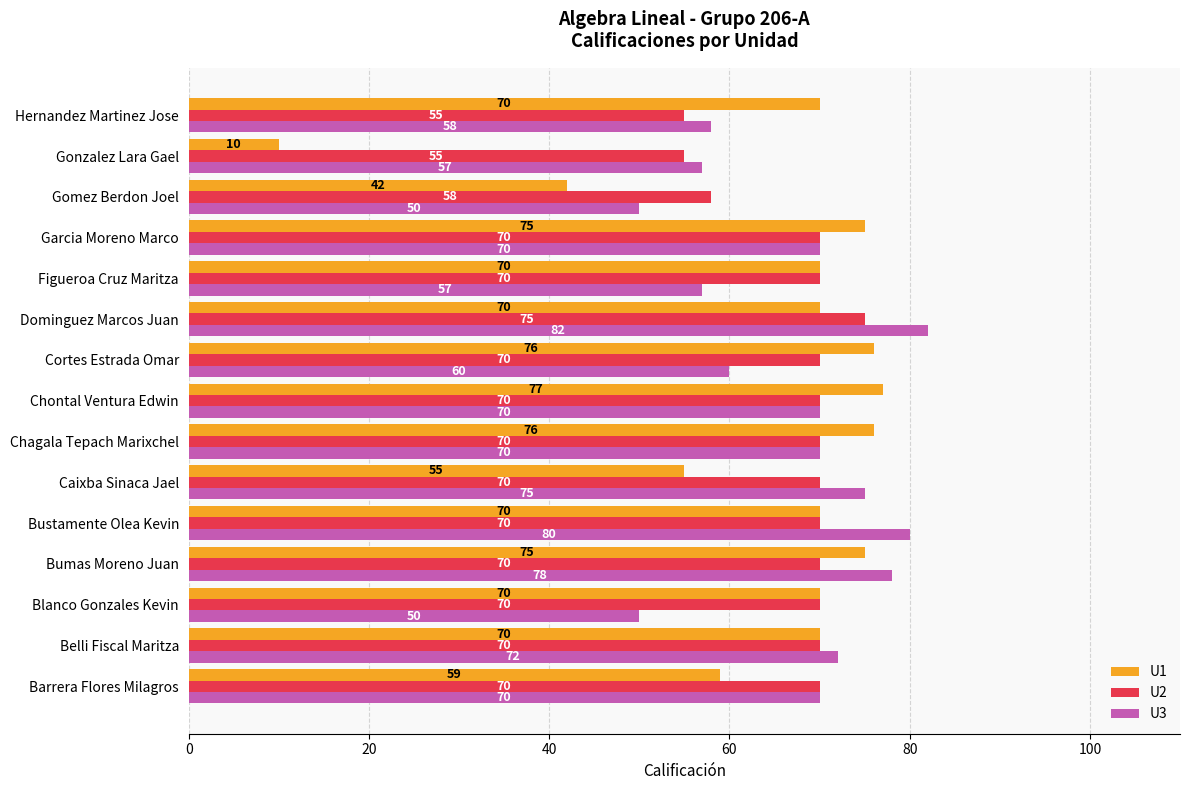

What is the difference between the second highest and second lowest values in the U2 series?

15